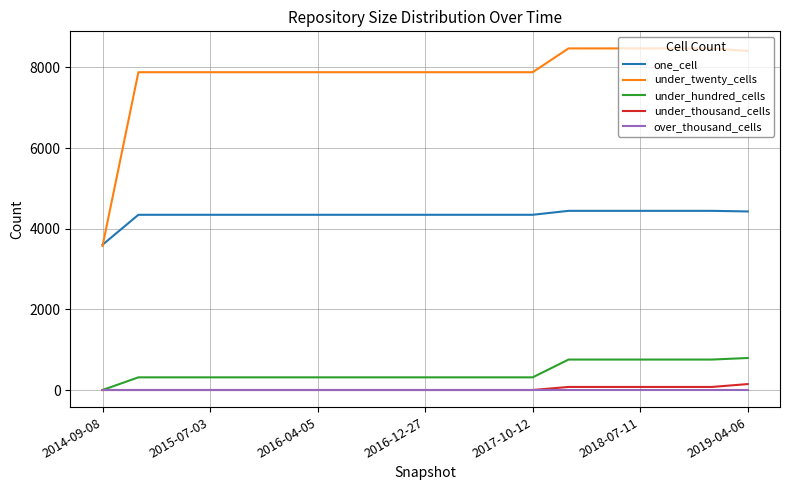

What are all the series names shown in the legend?

one_cell, under_twenty_cells, under_hundred_cells, under_thousand_cells, over_thousand_cells